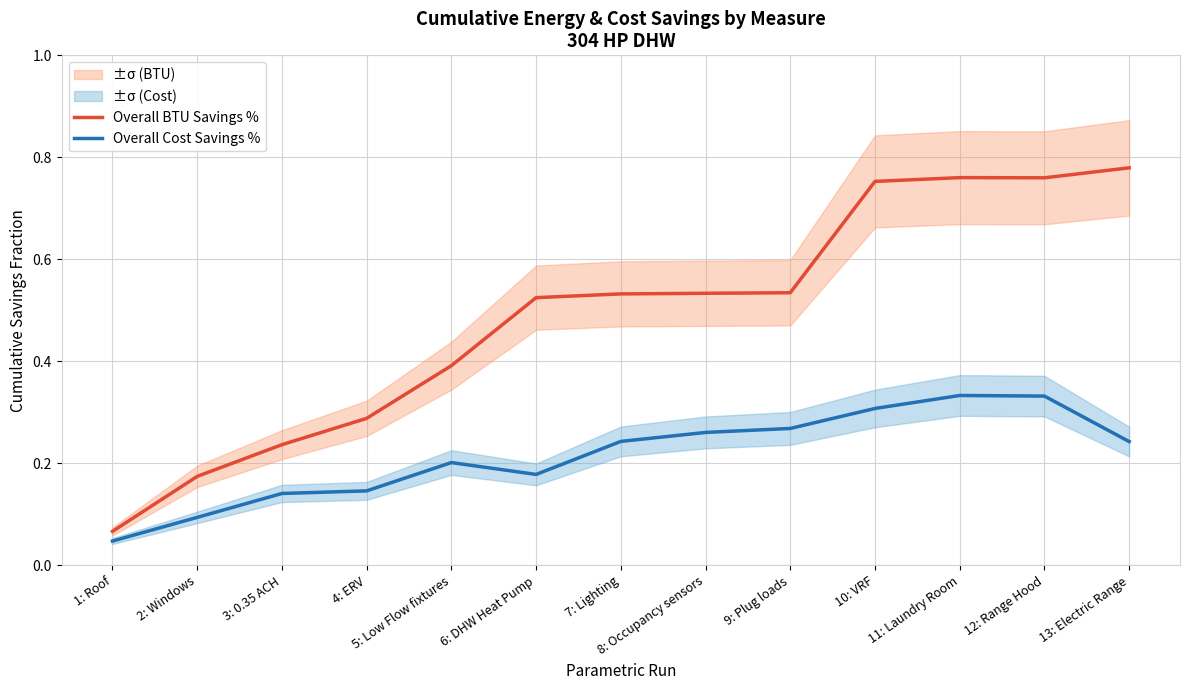

Reading left to right, list all the values displayed in this chart.

Overall BTU Savings %: 1: Roof=0.1	2: Windows=0.2	3: 0.35 ACH=0.2	4: ERV=0.3	5: Low Flow fixtures=0.4	6: DHW Heat Pump=0.5	7: Lighting=0.5	8: Occupancy sensors=0.5	9: Plug loads=0.5	10: VRF=0.8	11: Laundry Room=0.8	12: Range Hood=0.8	13: Electric Range=0.8
Overall Cost Savings %: 1: Roof=0.0	2: Windows=0.1	3: 0.35 ACH=0.1	4: ERV=0.1	5: Low Flow fixtures=0.2	6: DHW Heat Pump=0.2	7: Lighting=0.2	8: Occupancy sensors=0.3	9: Plug loads=0.3	10: VRF=0.3	11: Laundry Room=0.3	12: Range Hood=0.3	13: Electric Range=0.2